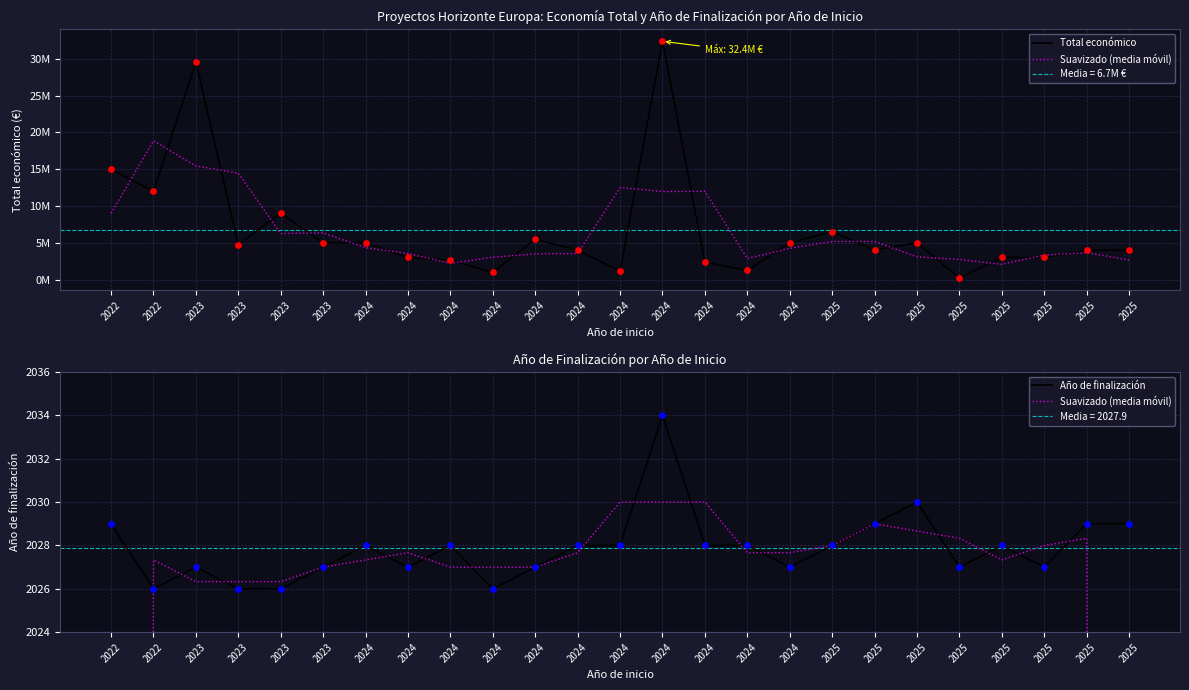

What is the total value across all series at 2022?

15005933.7